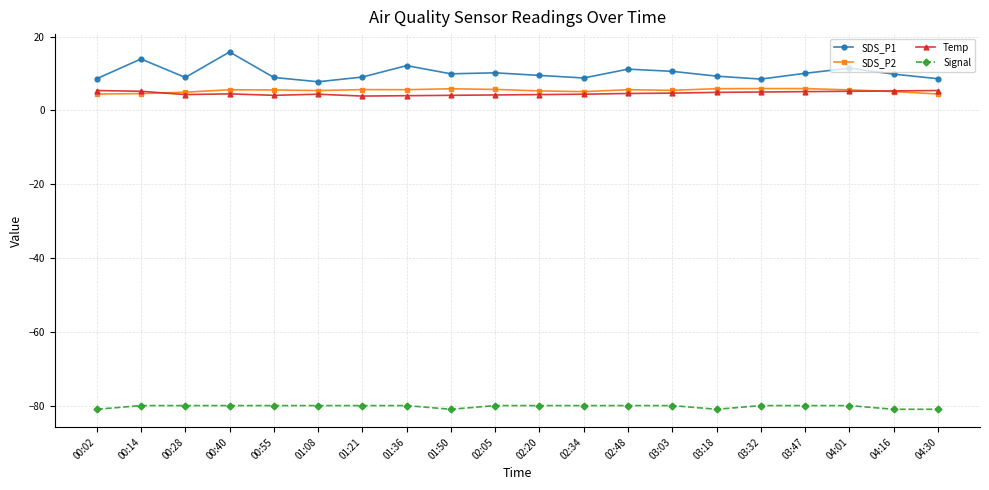

What is the total value across all series at 04:16?

-60.7